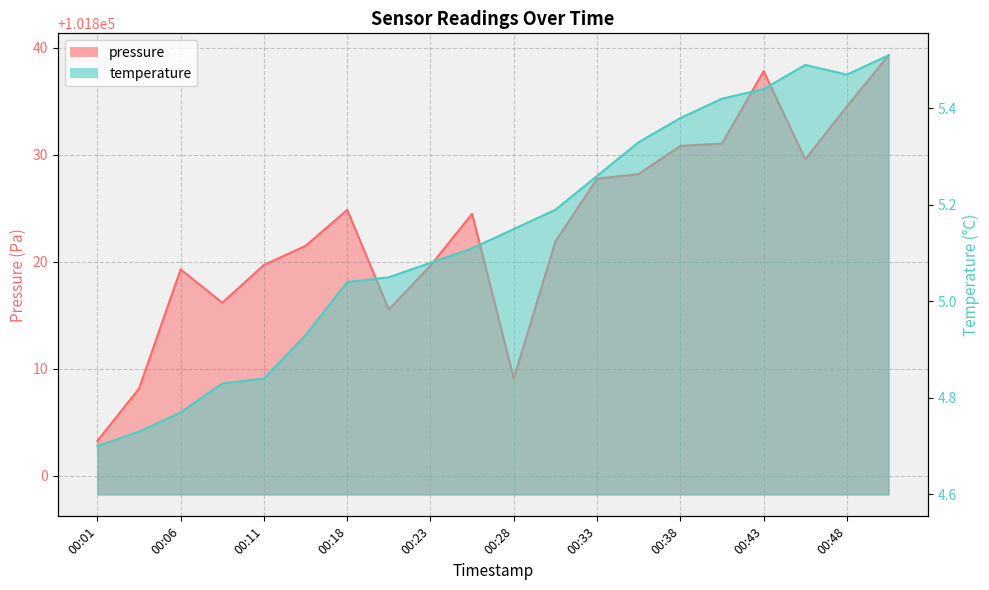

Rank the categories by temperature value from lowest to highest.

00:01, 00:03, 00:06, 00:08, 00:11, 00:13, 00:18, 00:21, 00:23, 00:26, 00:28, 00:31, 00:33, 00:36, 00:38, 00:41, 00:43, 00:48, 00:46, 00:50